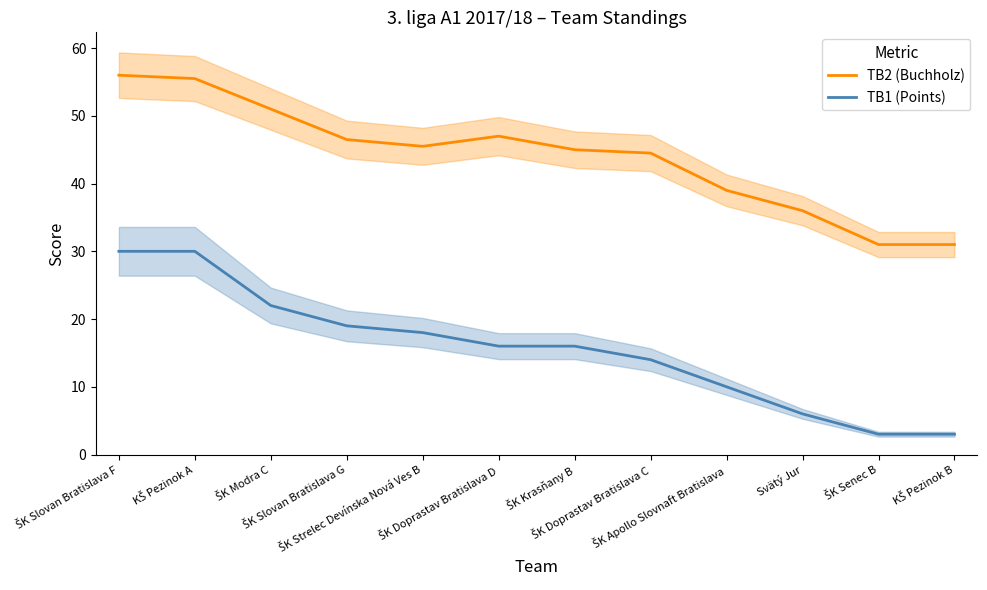

Where is TB1 (Points) nearest to the value 16?

ŠK Doprastav Bratislava D